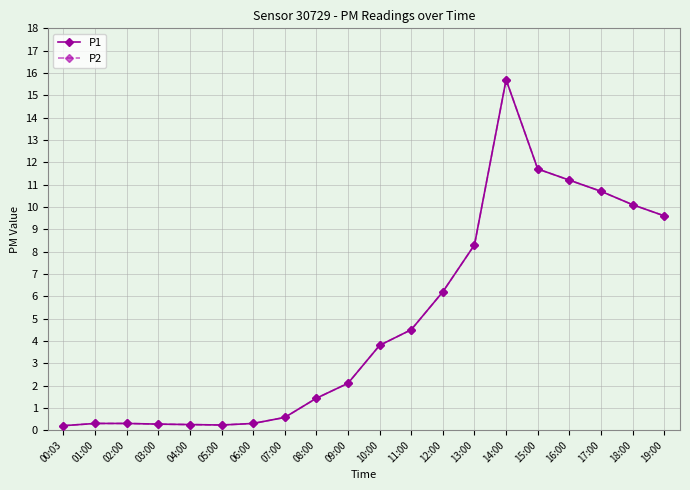

Is it true that P1 equals 6.2 at 12:00?

True